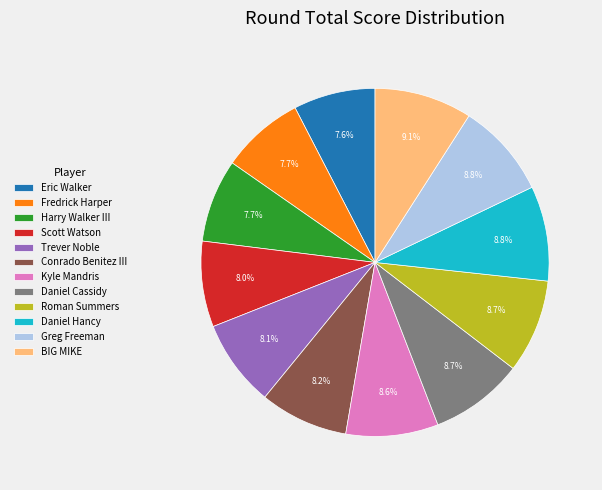

What is the ratio of the value at Eric Walker to the value at Kyle Mandris?

0.9